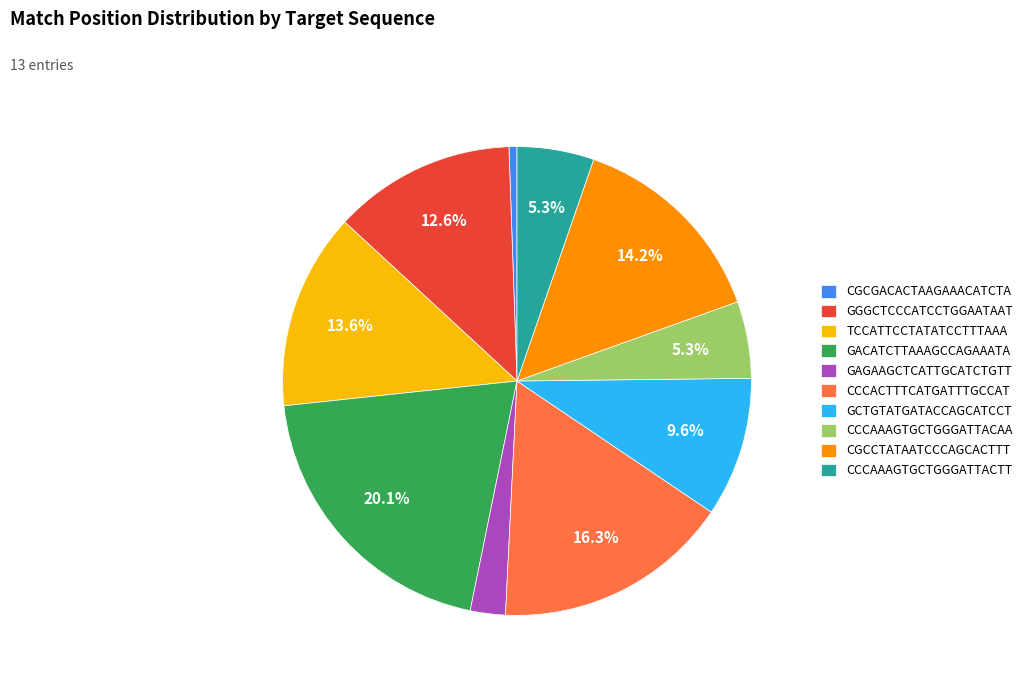

To the nearest percent, what percentage of the pie is CCCACTTTCATGATTTGCCAT?

16%